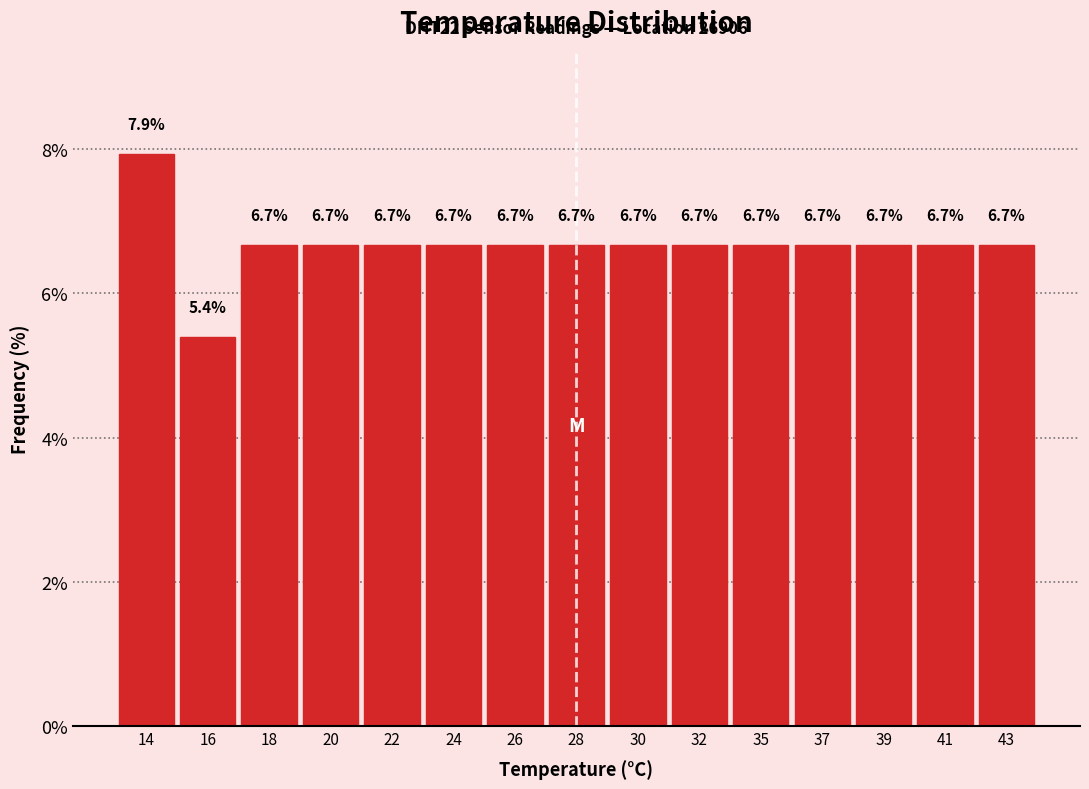

Reading right to left, what are all the values shown in this chart?

43=6.7	41=6.7	39=6.7	37=6.7	35=6.7	32=6.7	30=6.7	28=6.7	26=6.7	24=6.7	22=6.7	20=6.7	18=6.7	16=5.4	14=7.9